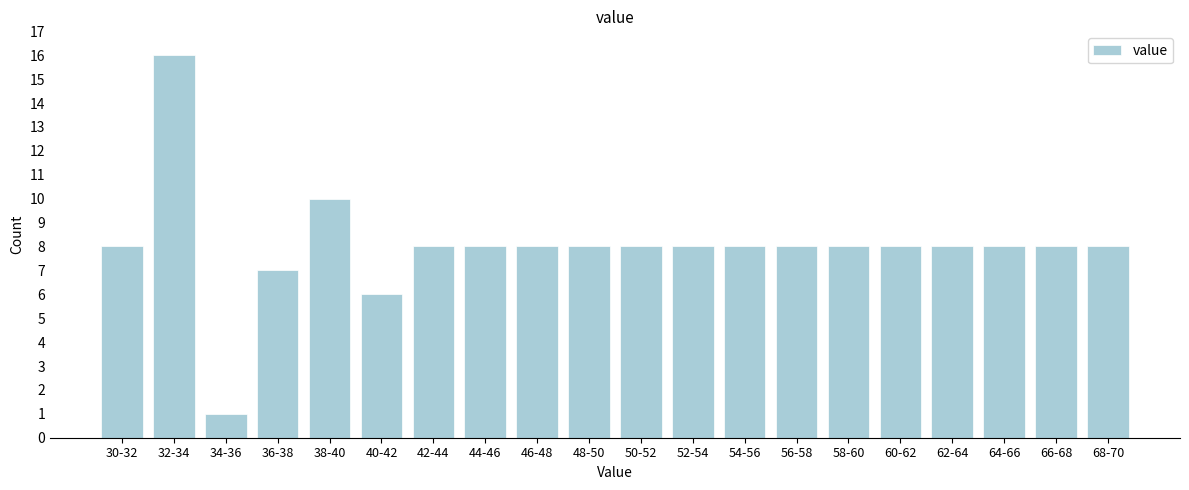

Reading left to right, what are all the values shown in this chart?

30-32=8	32-34=16	34-36=1	36-38=7	38-40=10	40-42=6	42-44=8	44-46=8	46-48=8	48-50=8	50-52=8	52-54=8	54-56=8	56-58=8	58-60=8	60-62=8	62-64=8	64-66=8	66-68=8	68-70=8